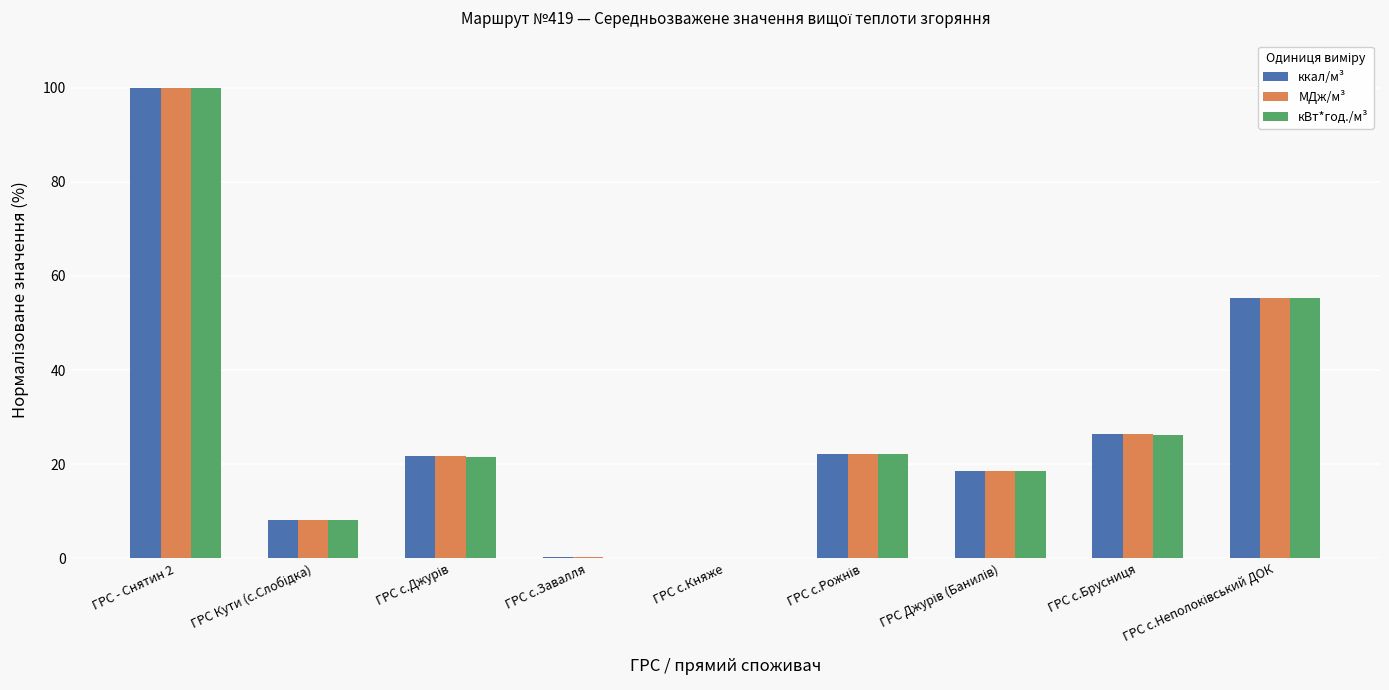

How many categories are shown in the chart?

9